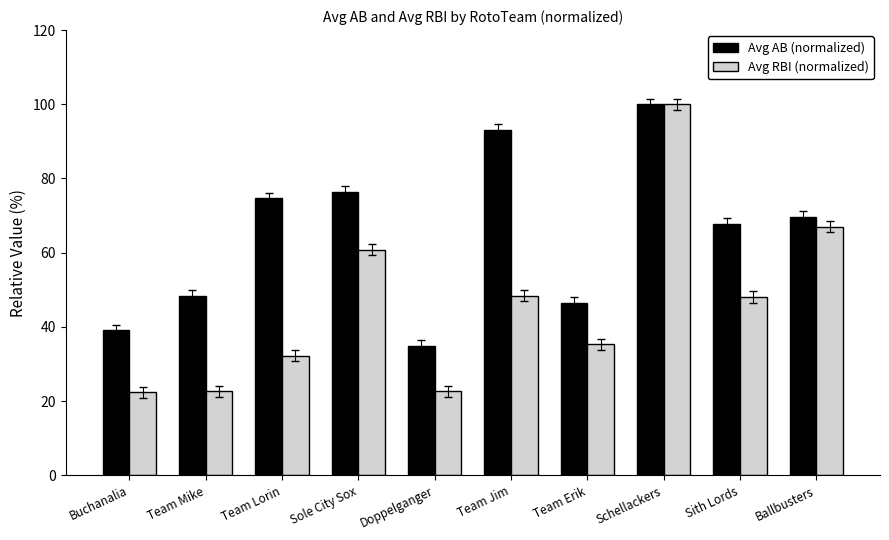

Rank the series by their average value, from highest to lowest.

Avg AB (normalized), Avg RBI (normalized)